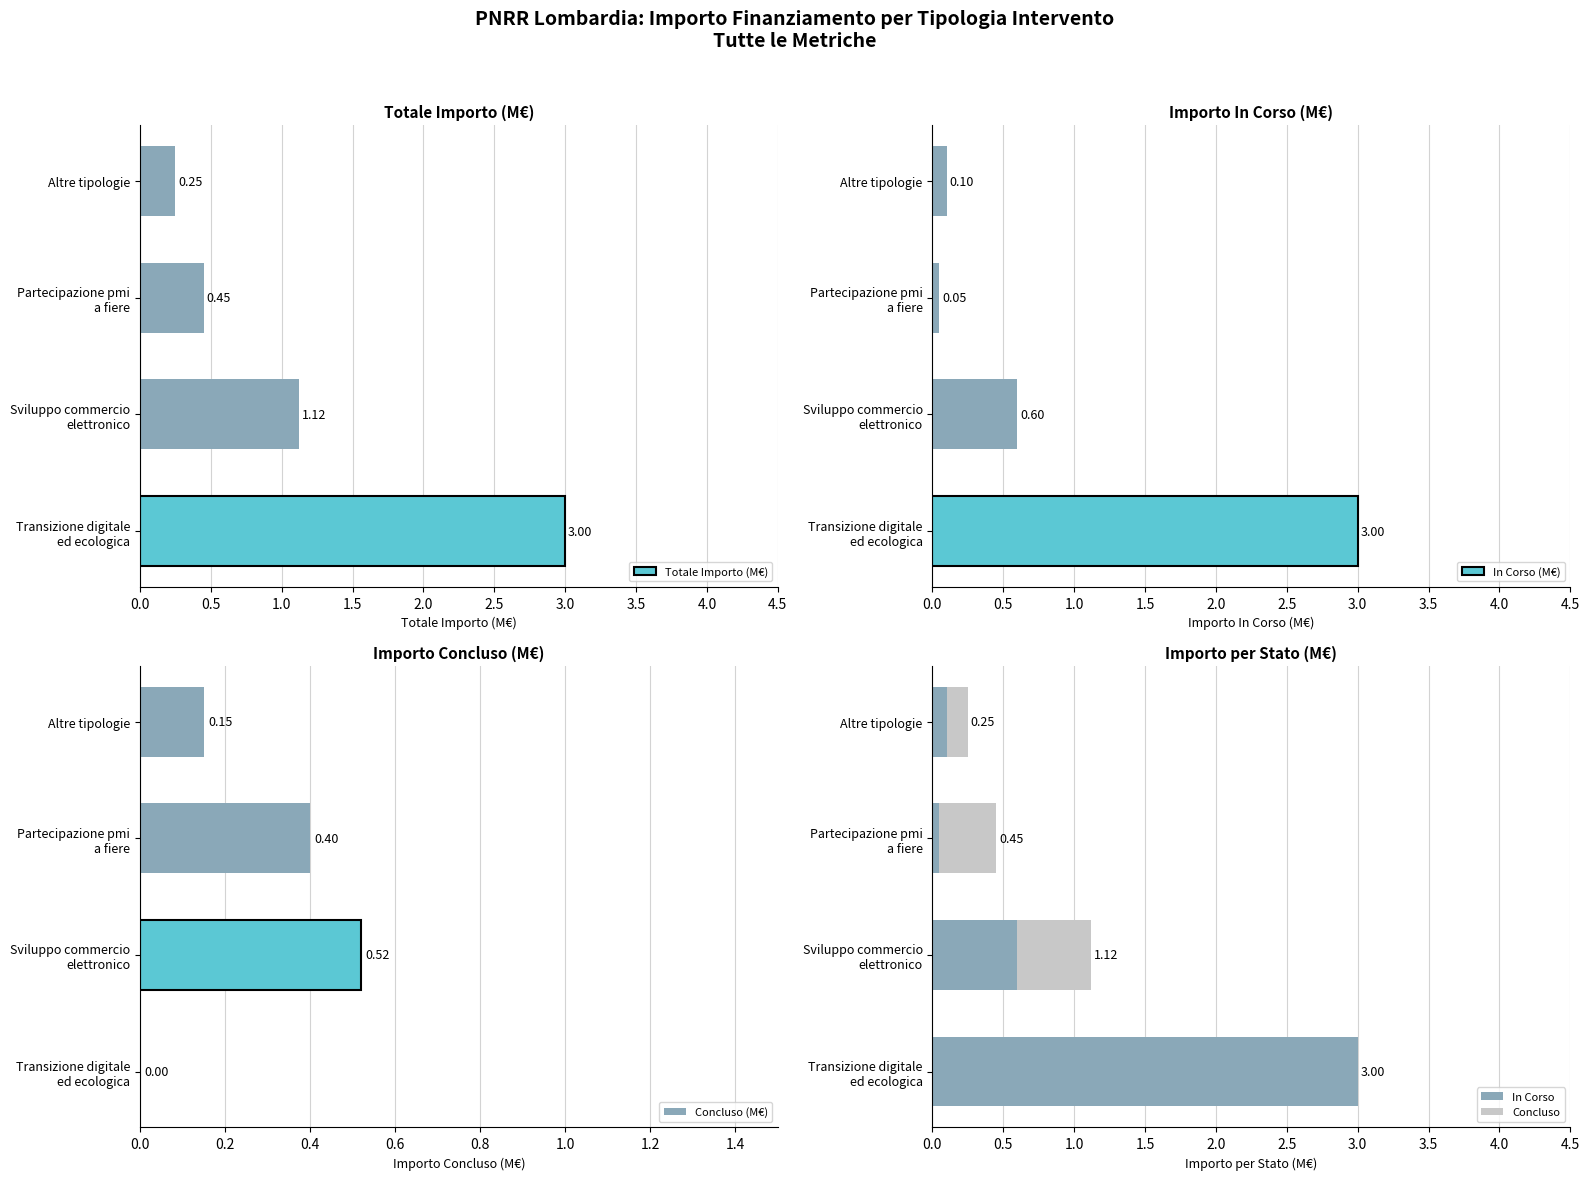

What is the difference between the second highest and second lowest values in the Concluso (M€) series?

0.2